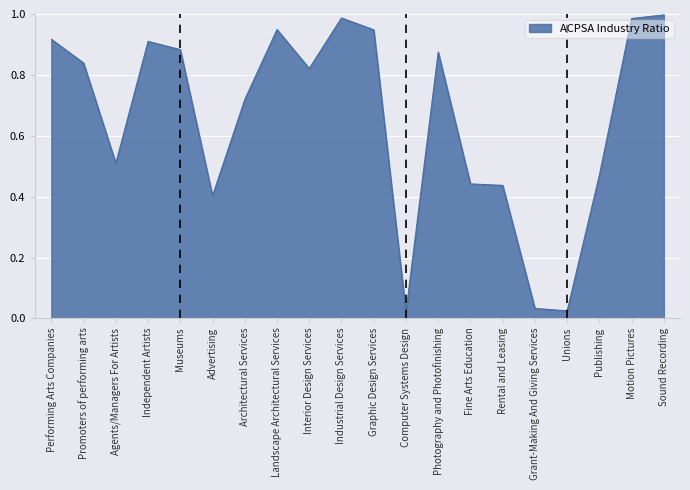

What position from the left is Industrial Design Services?

10